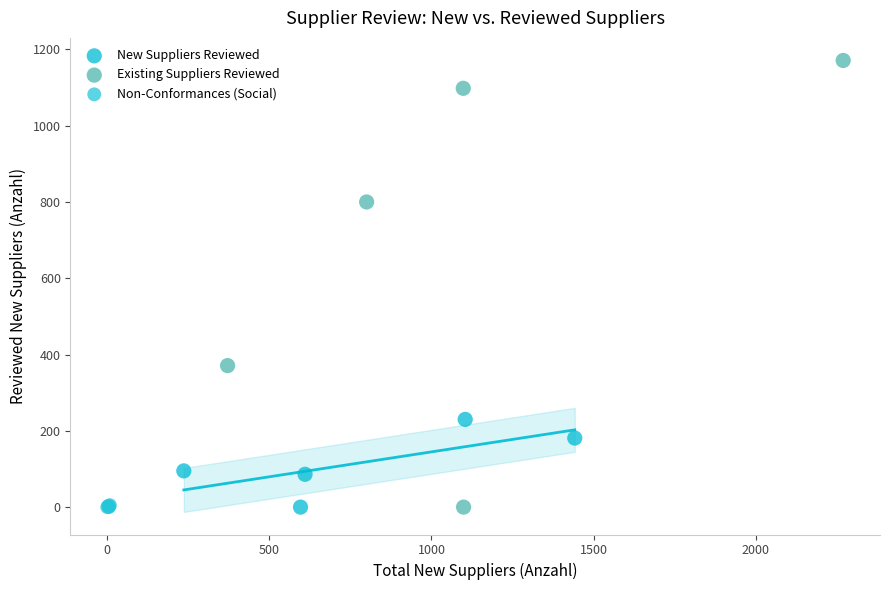

Which series has the largest Y range (max minus min)?

Existing Suppliers Reviewed